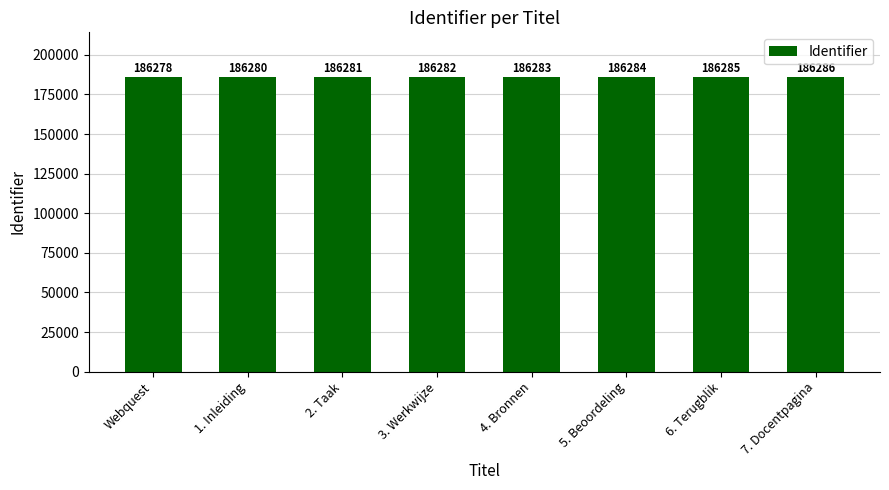

The chart shows a value of 293485 at 3. Werkwijze. True or false?

False